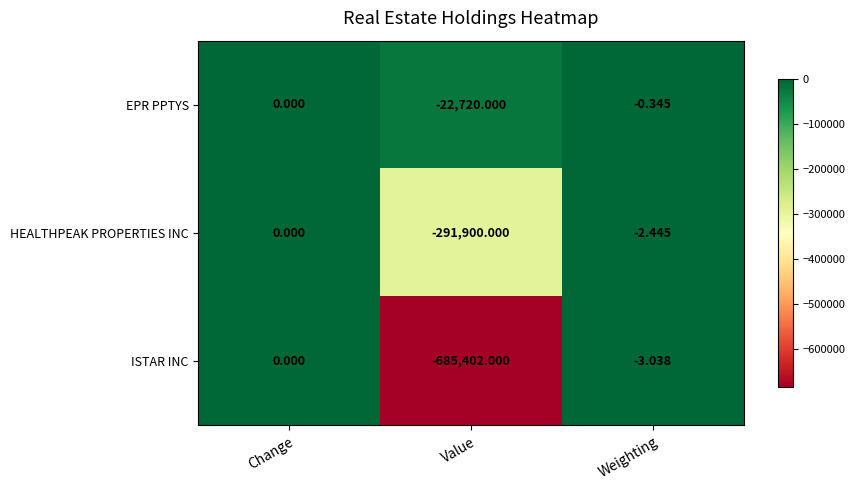

At which label is EPR PPTYS closest to -11360?

Weighting